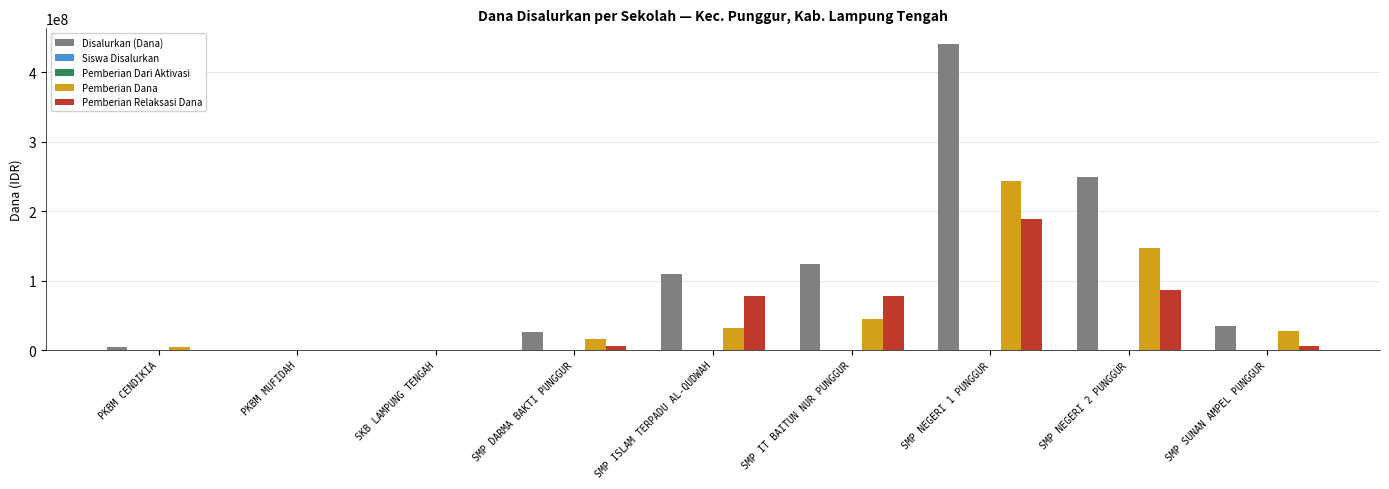

True or false: Pemberian Dana has a value of 31875000 at SMP ISLAM TERPADU AL-QUDWAH.

True